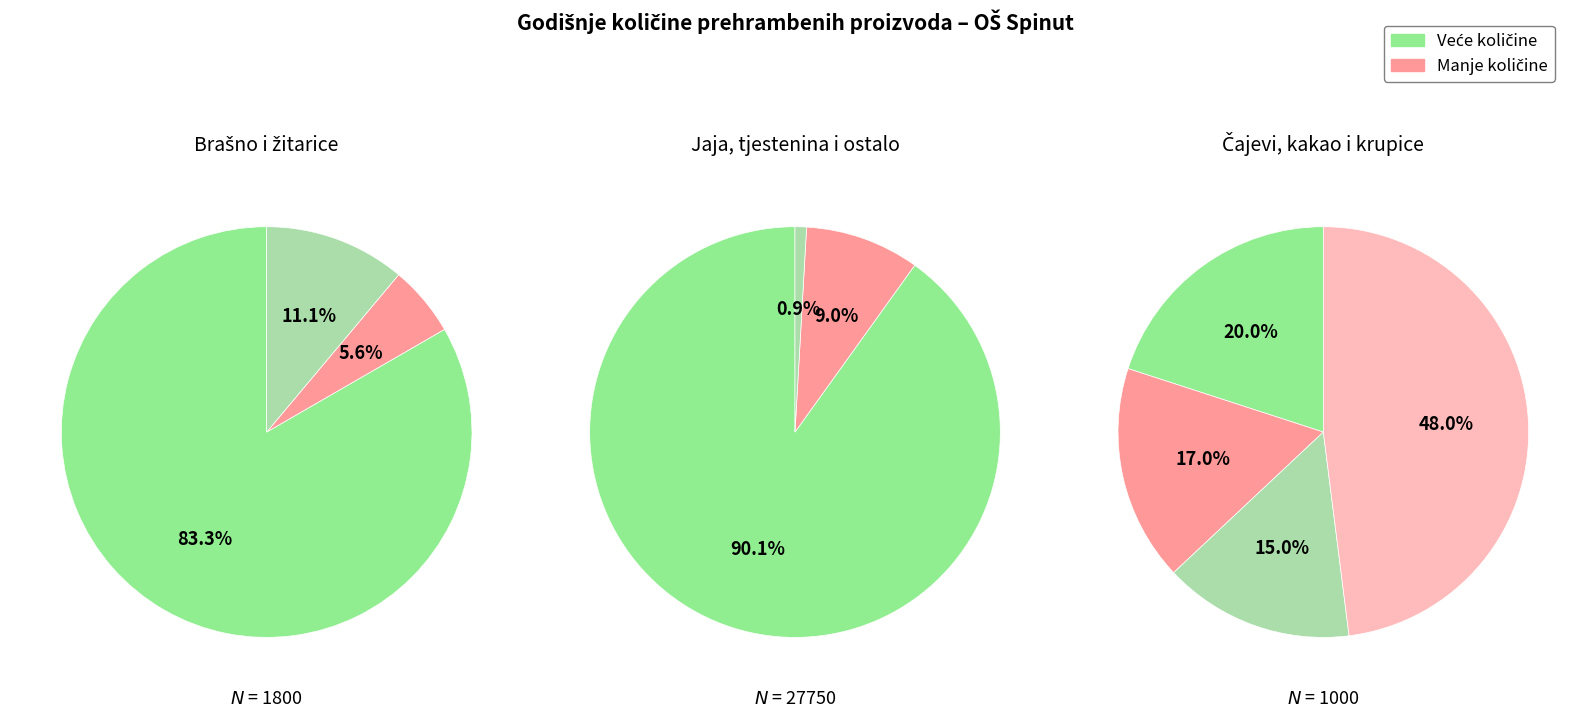

How many segments does this pie chart have?

10